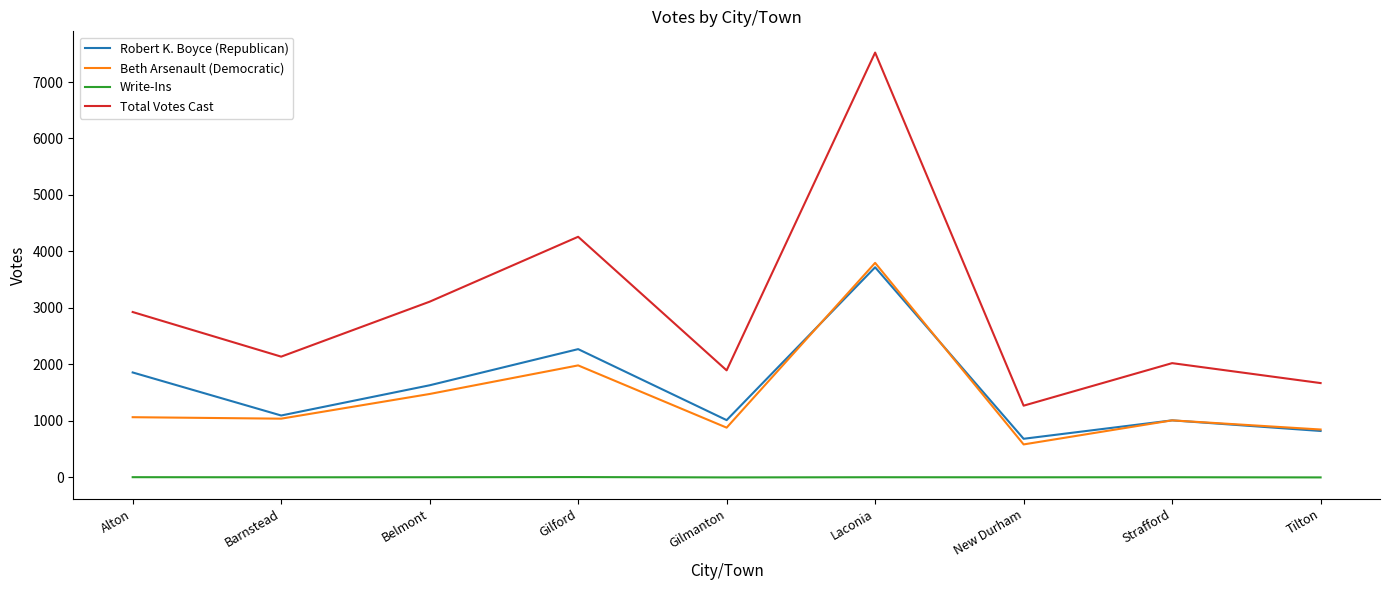

Between Gilford and New Durham, which series saw the biggest shift?

Total Votes Cast